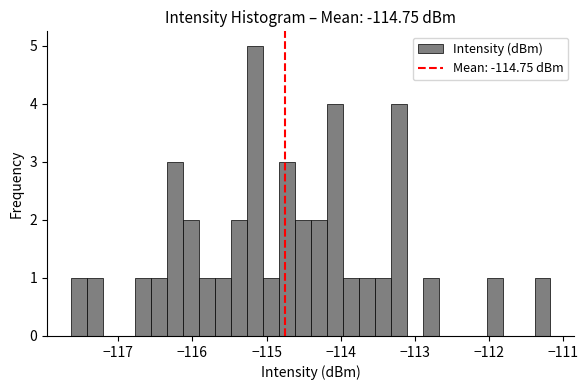

Around what value on the x-axis is the tallest bar? Give the approximate position of its centre, as read against the axis.

-115.2